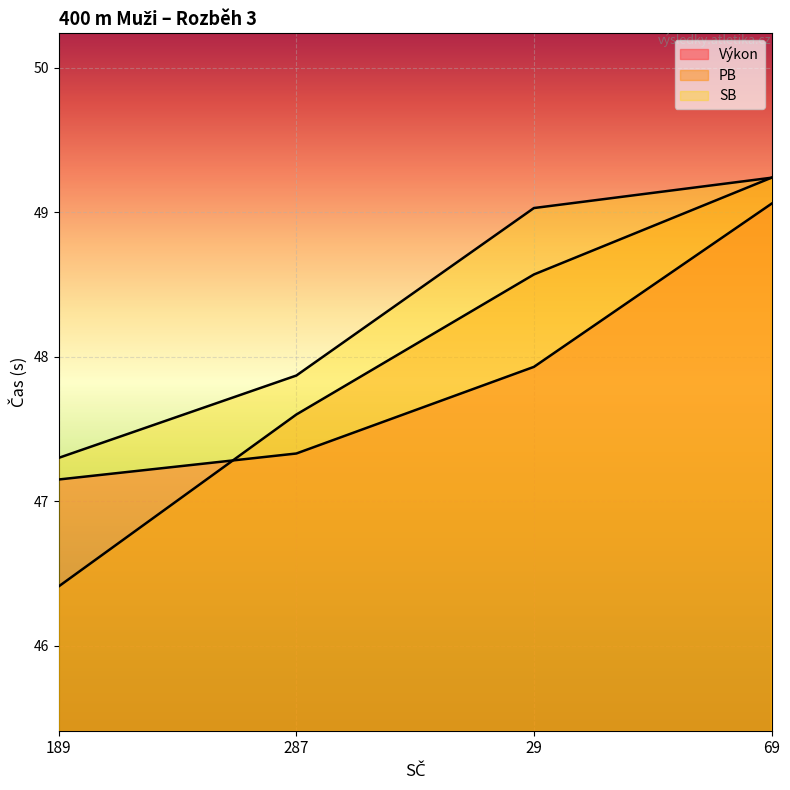

List the series in order of their peak value, highest first.

PB, SB, Výkon